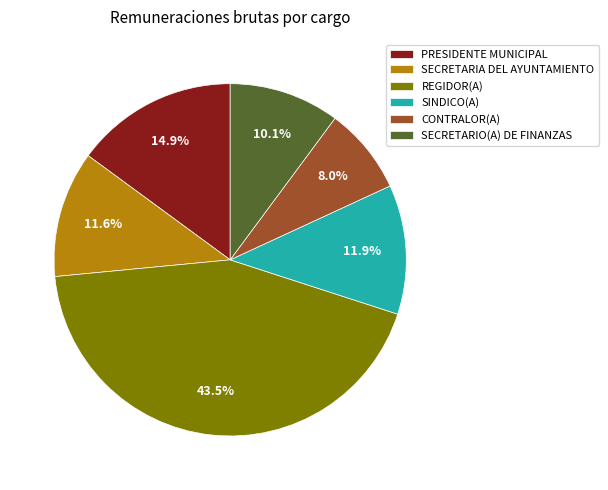

To the nearest percent, what is the average slice percentage?

17%